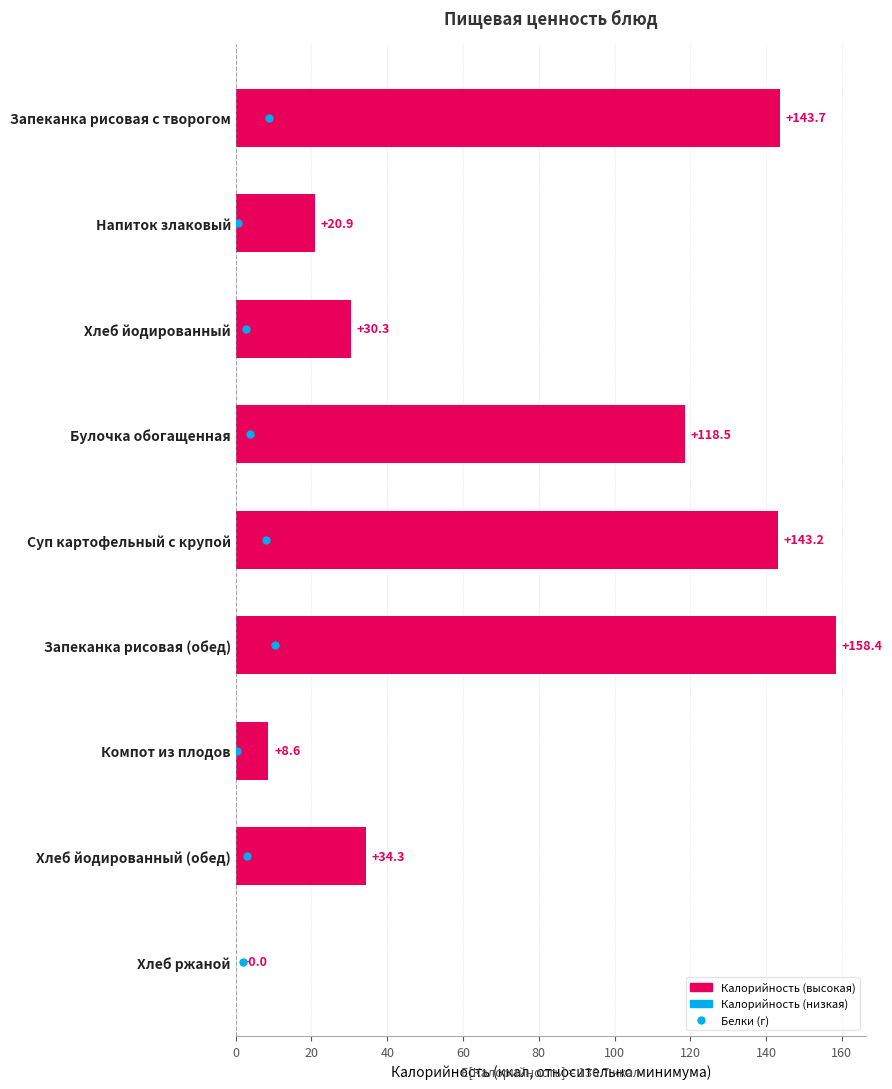

What is the greatest value displayed?

158.4